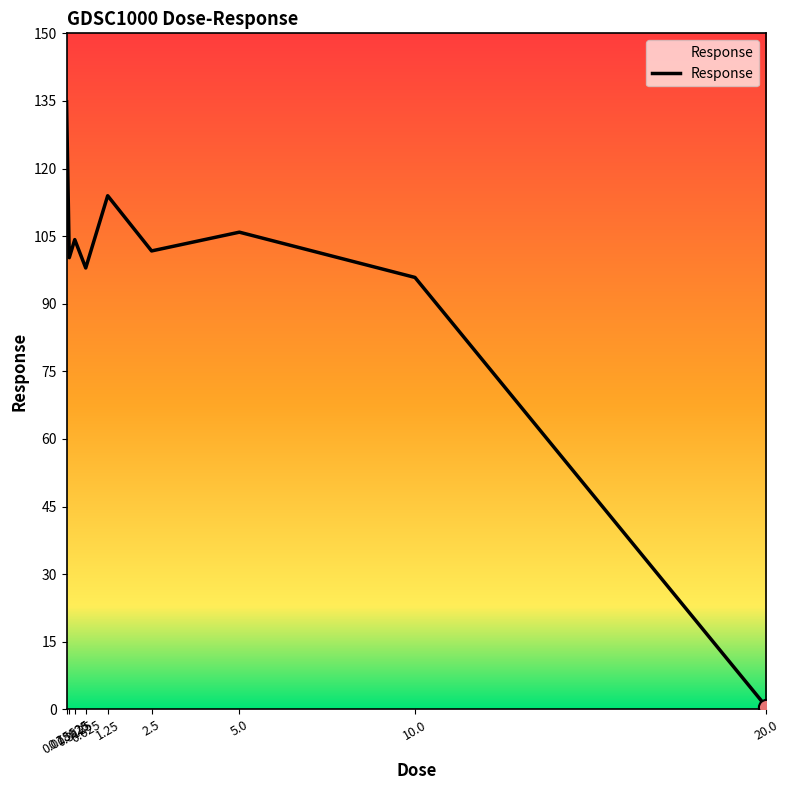

Which has a higher value, 0.15625 or 20.0?

0.15625